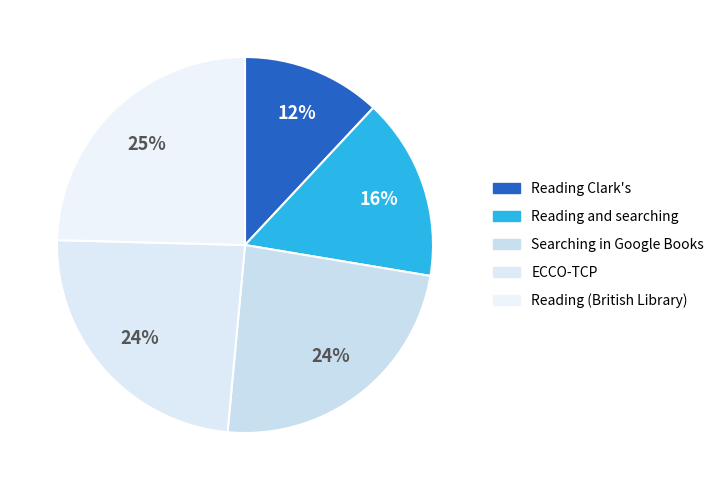

Count the number of slices in the pie.

5